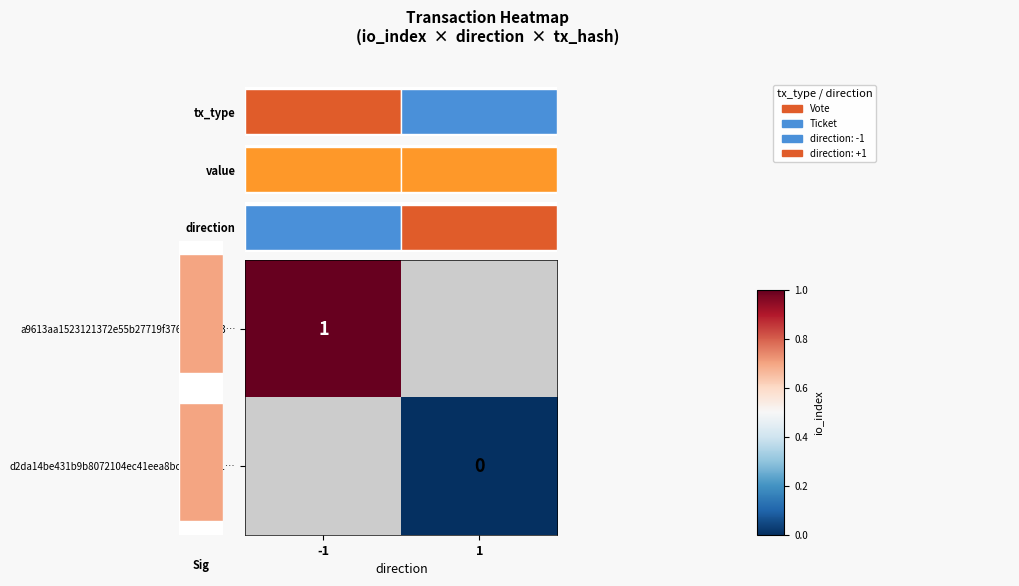

At how many categories does at least one series exceed 0?

1